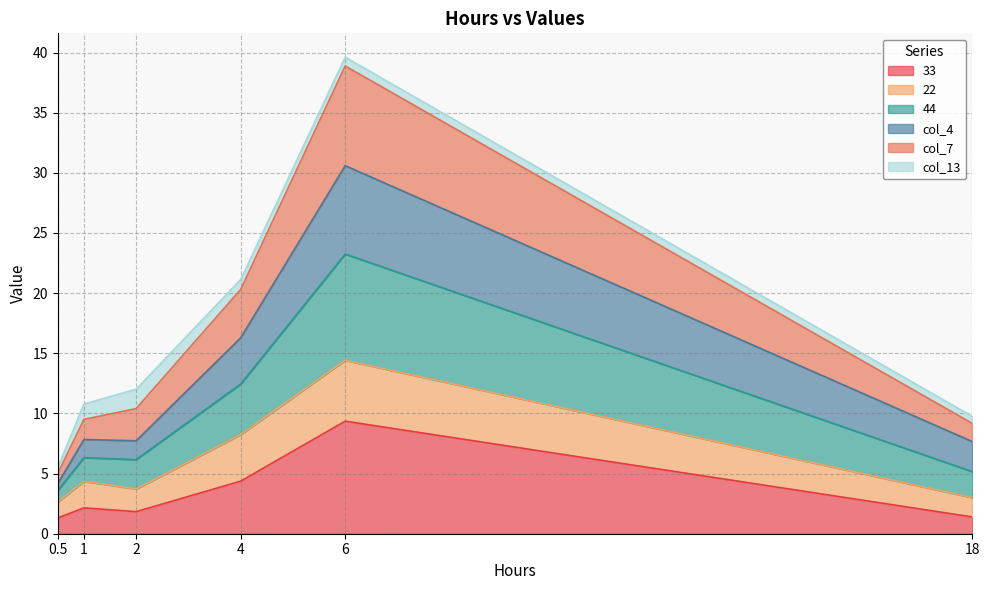

At which category is the sum across all series the highest?

6